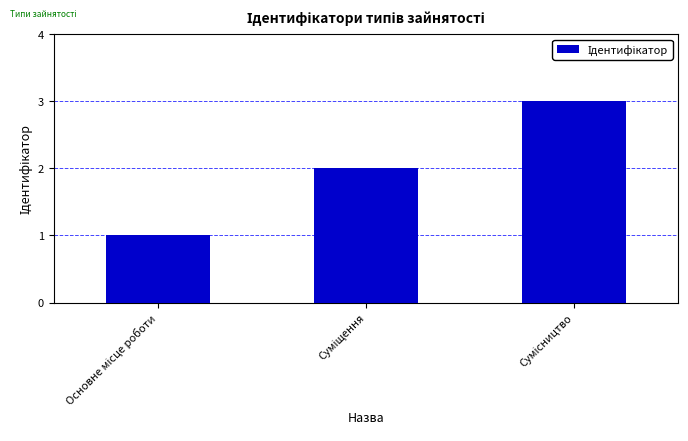

What is the maximum value shown in the chart?

3